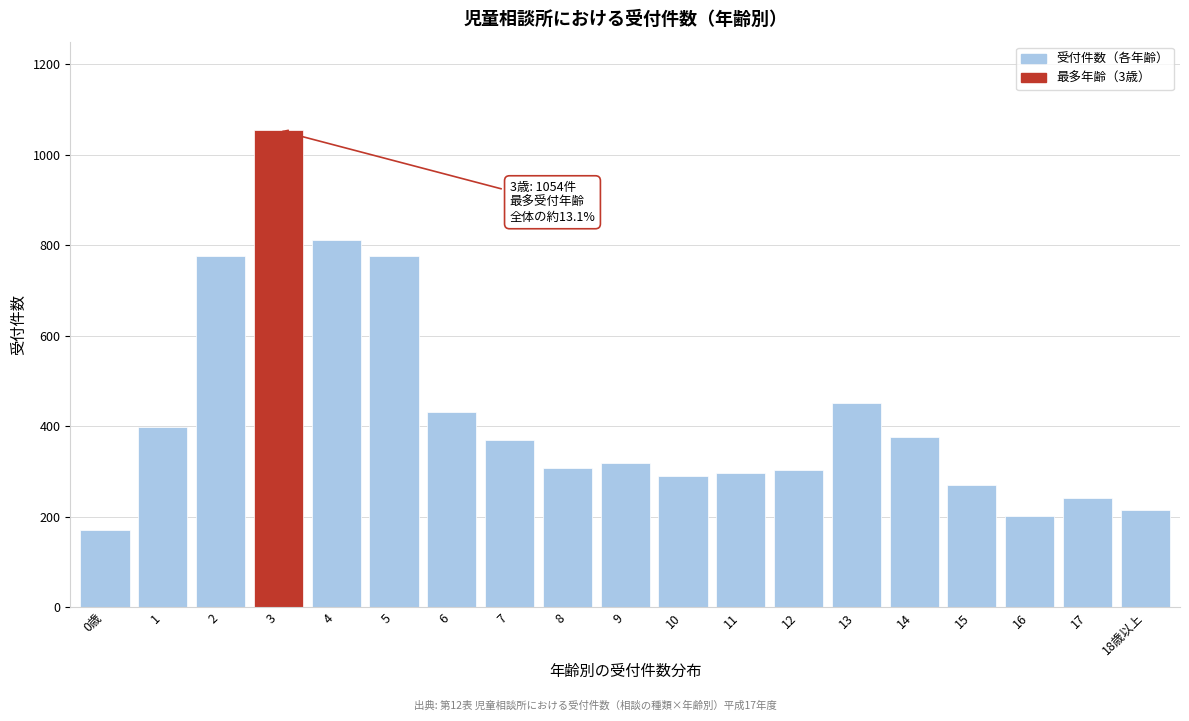

Approximately how many times larger is the value at 12 compared to 14?

0.8